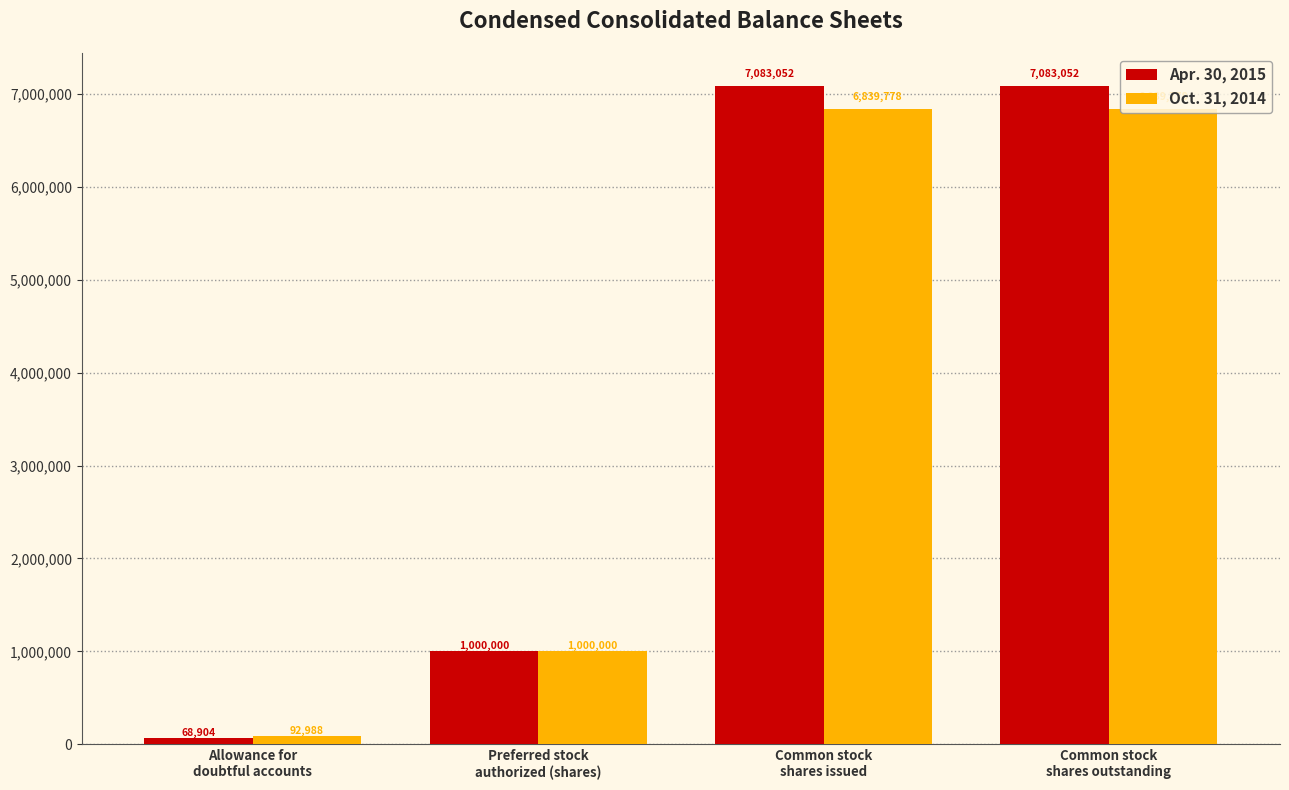

Which series has the largest total across all categories?

Apr. 30, 2015